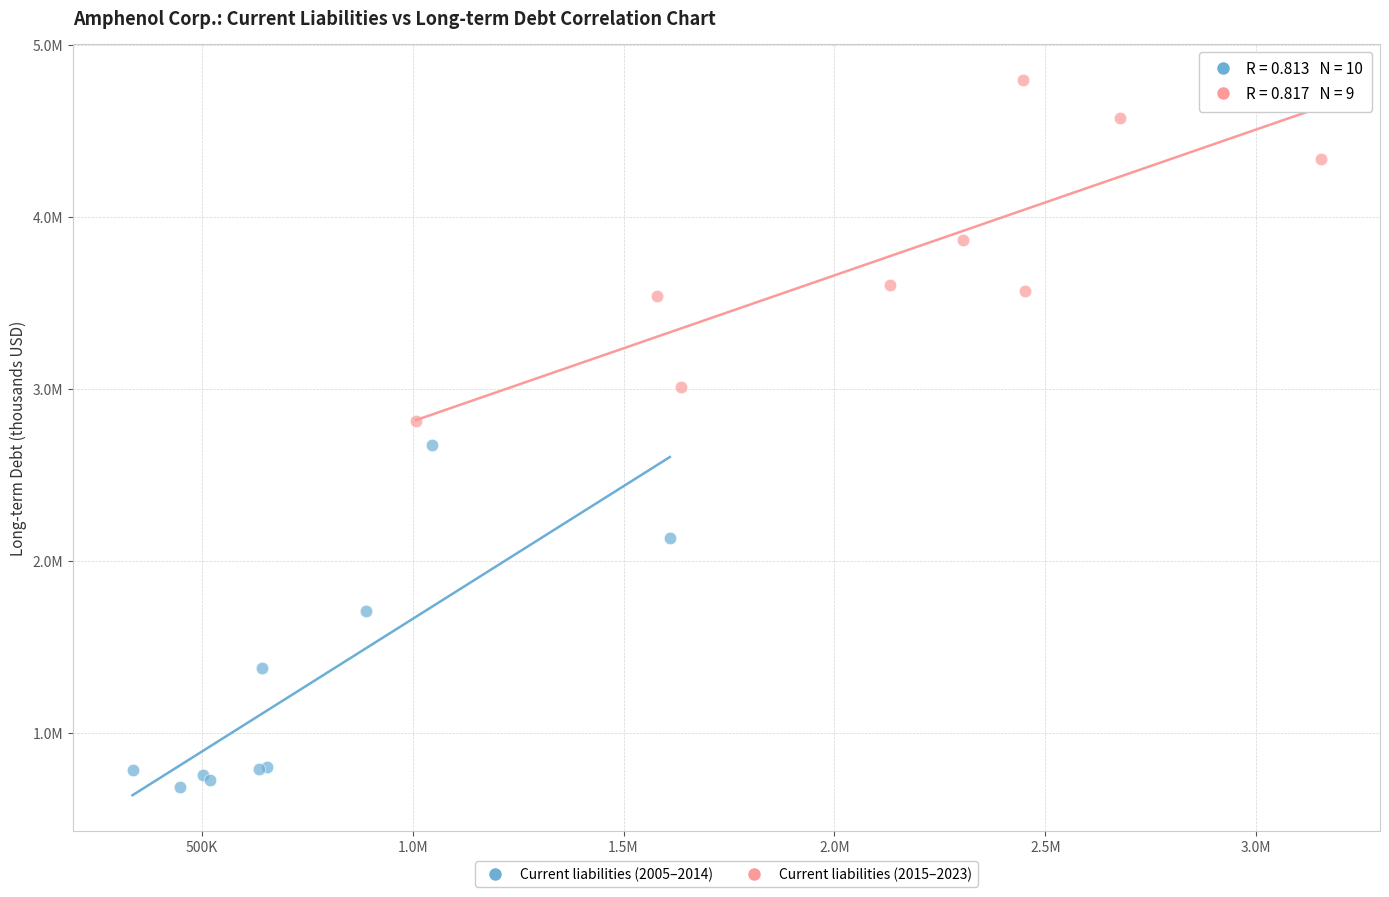

What are all the series names shown in the legend?

Current liabilities (2005–2014), Current liabilities (2015–2023)